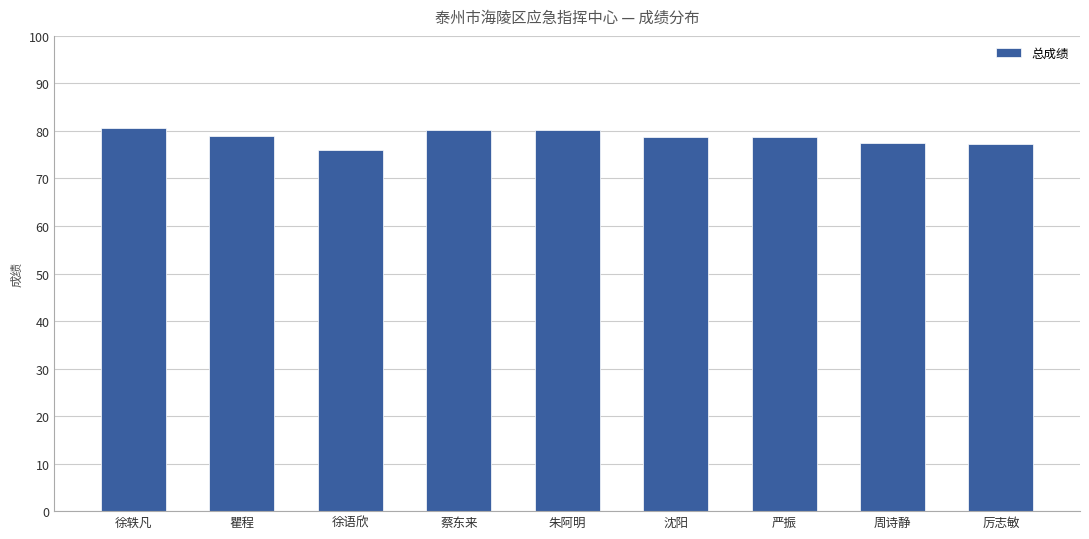

What is the change in value from 蔡东来 to 厉志敏?

-2.9